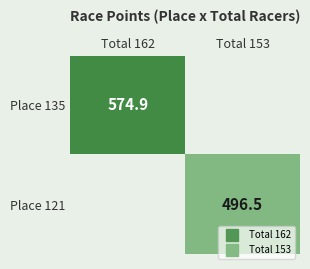

Which series has the largest range (max minus min)?

Place 135